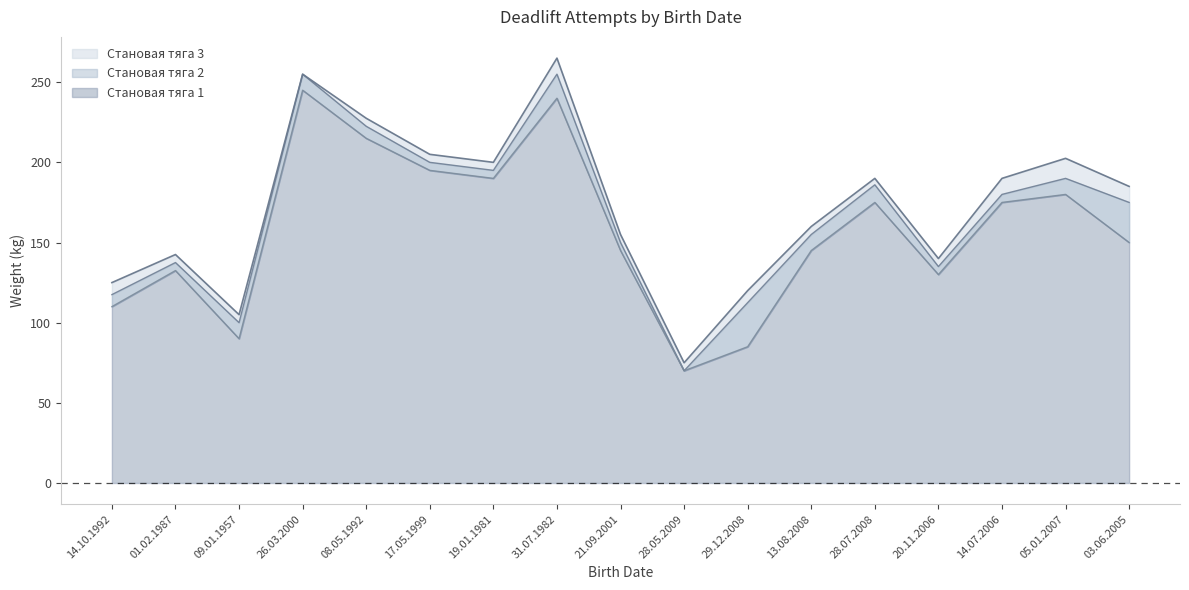

True or false: Становая тяга 1 and Становая тяга 2 intersect in this chart.

False